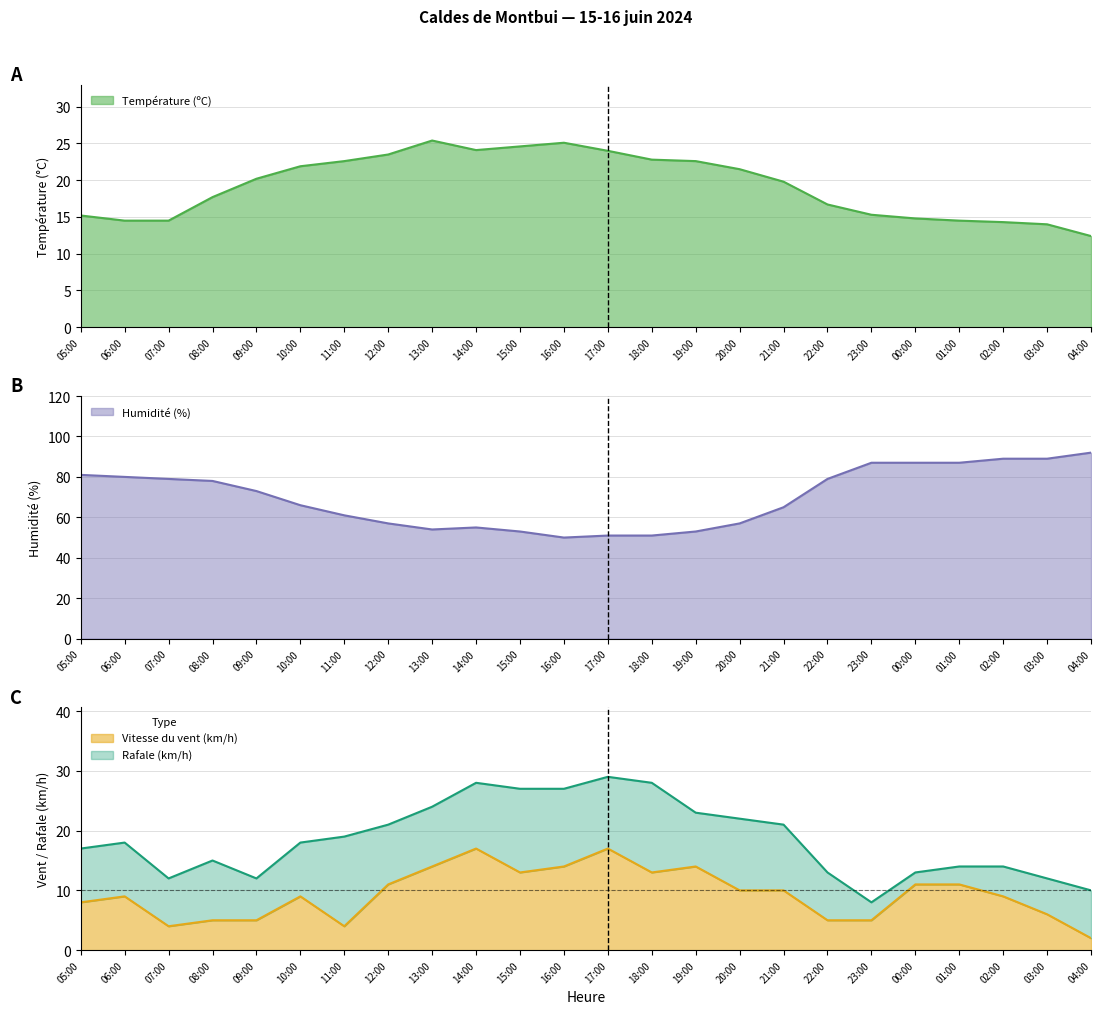

What is the label of the 13th point from the left?

17:00